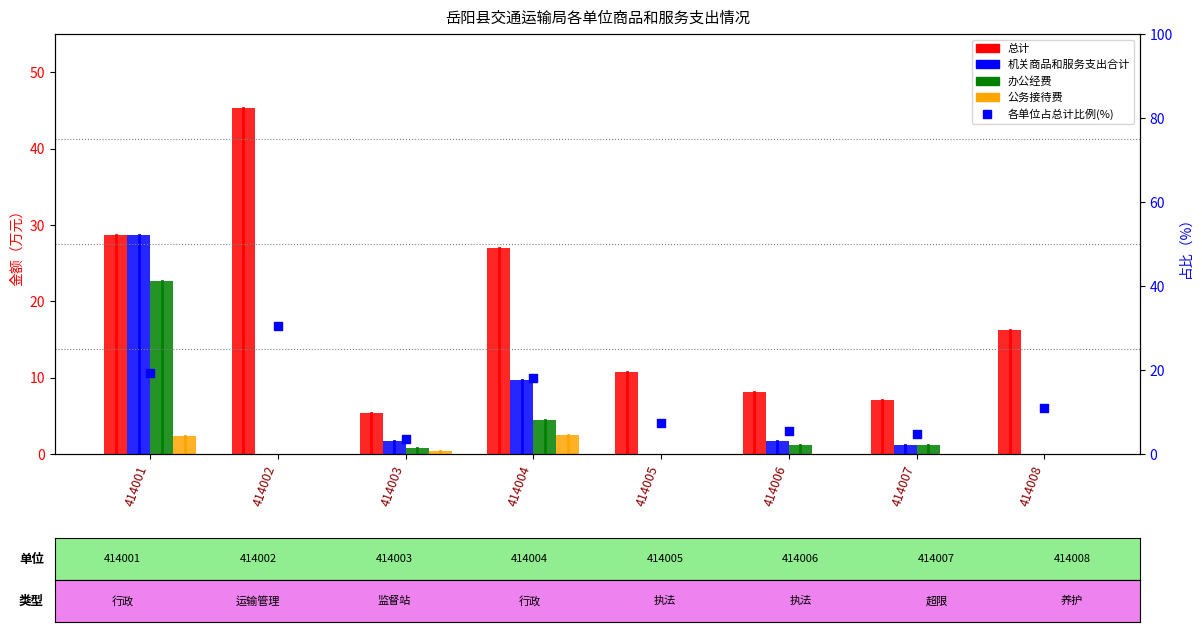

Which has a higher value, 414005 or 414008?

414008